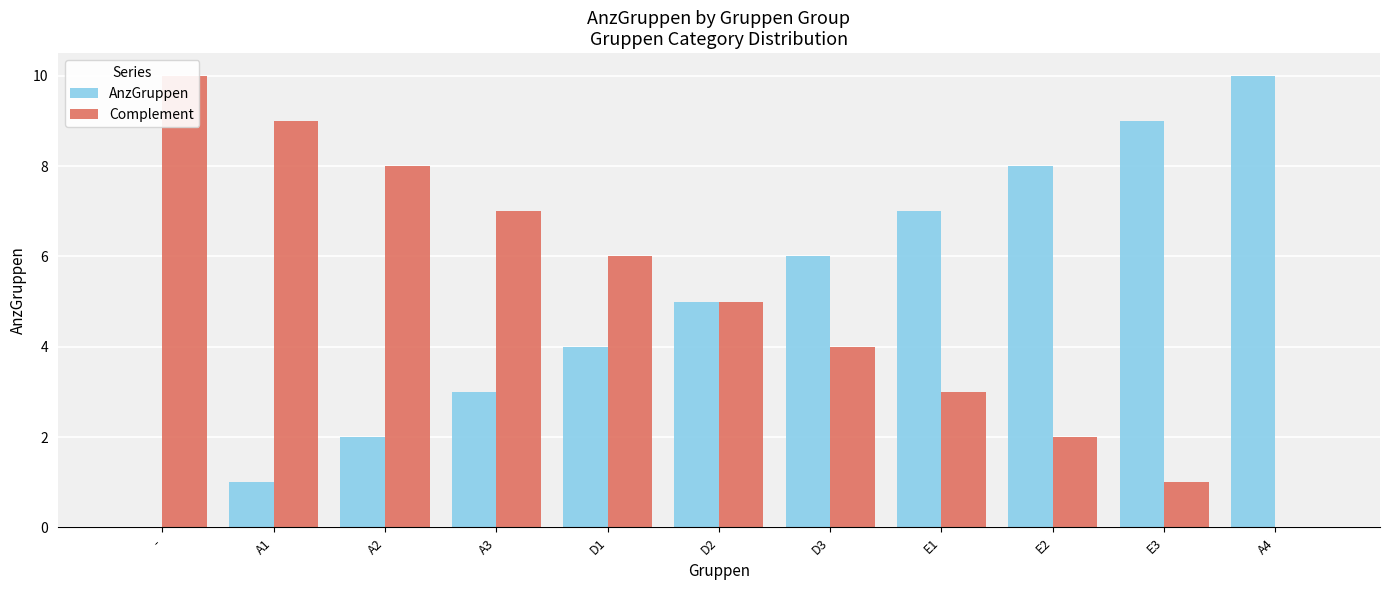

Reading left to right, what are all the values shown in this chart?

AnzGruppen: 0	1	2	3	4	5	6	7	8	9	10
Complement: 10	9	8	7	6	5	4	3	2	1	0